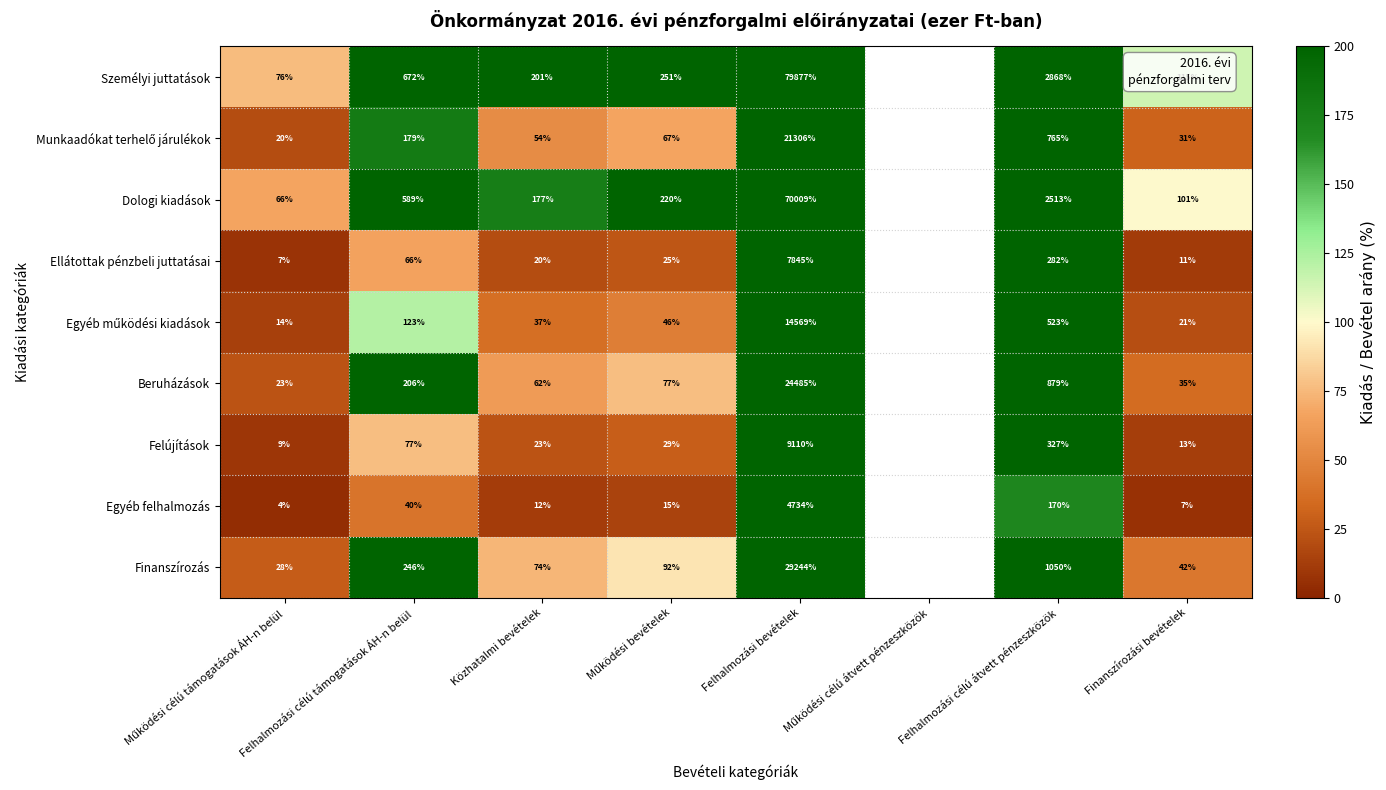

What is the total value across all series at Felhalmozási célú átvett pénzeszközök?

9377.0